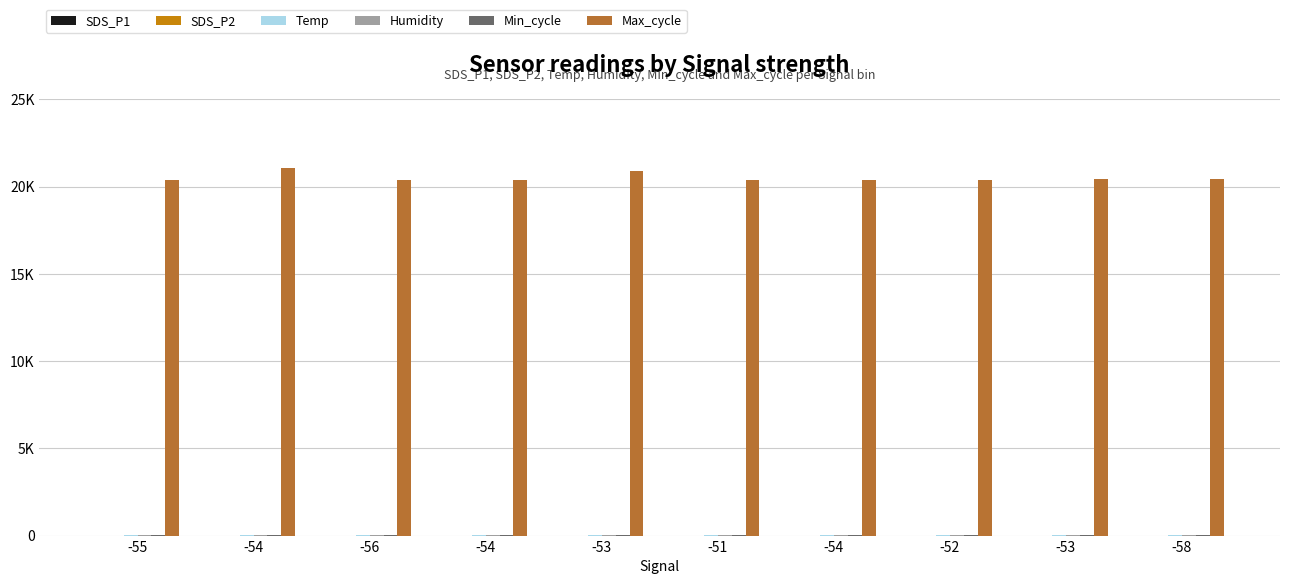

What is the difference between the second highest and minimum values in the SDS_P2 series?

0.7